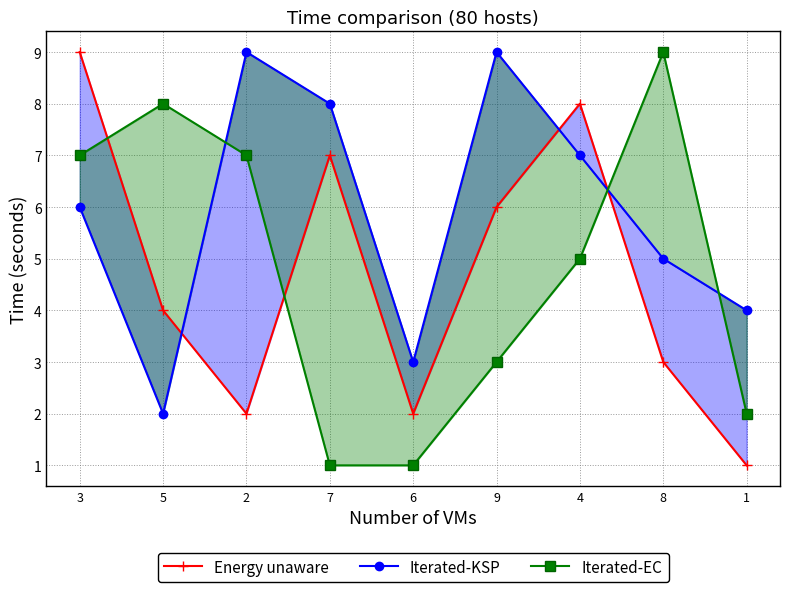

Reading right to left, list all the values displayed in this chart.

Energy unaware: 1=1	8=3	4=8	9=6	6=2	7=7	2=2	5=4	3=9
Iterated-KSP: 1=4	8=5	4=7	9=9	6=3	7=8	2=9	5=2	3=6
Iterated-EC: 1=2	8=9	4=5	9=3	6=1	7=1	2=7	5=8	3=7